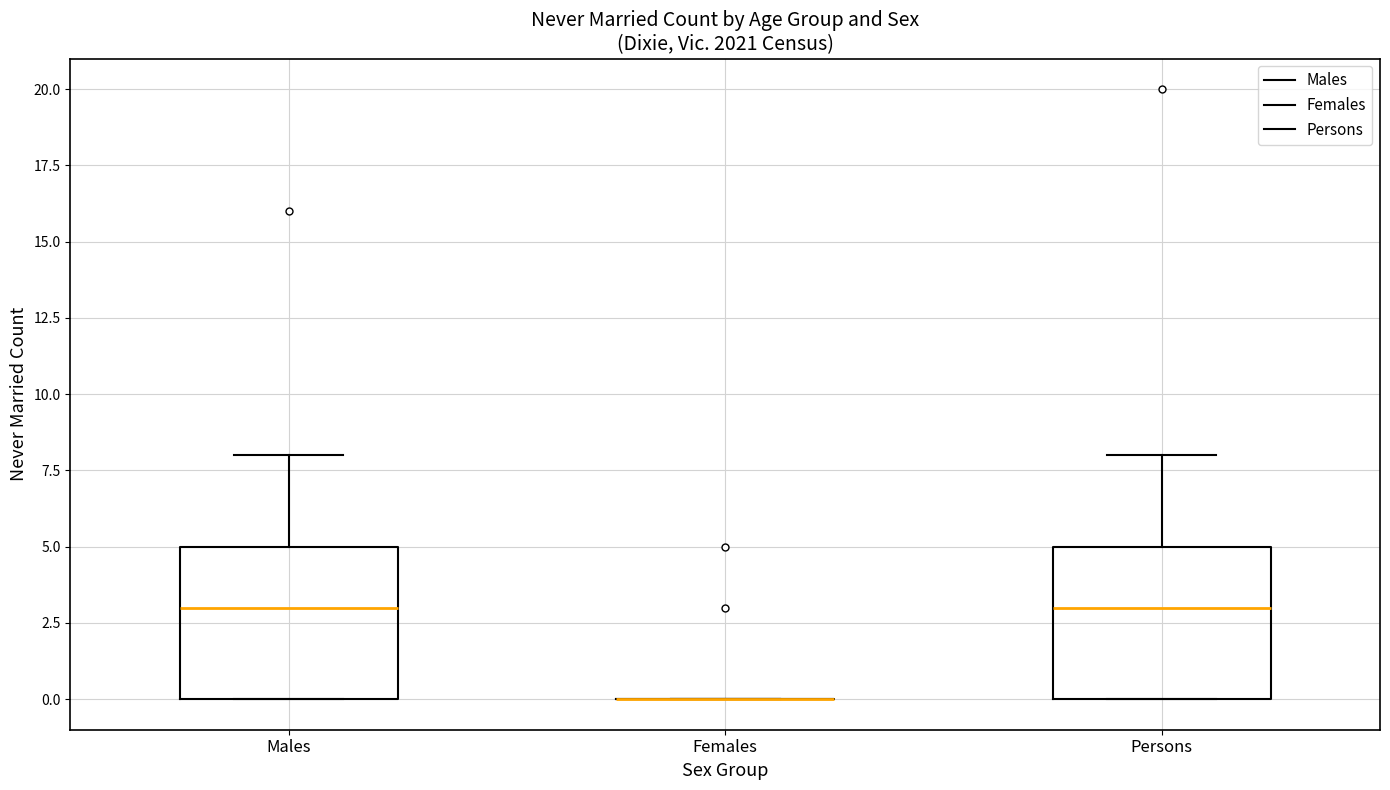

Reading left to right, transcribe this box plot: for each box, give where its median line is, the range the box spans, and where its two whiskers end, as read against the y-axis. The values are not printed on the chart, so give them approximately, as read against the axis.

Males: median 3, box 0 to 5, whiskers 0 to 8
Females: box collapsed to a line at 0, whiskers 0 to 0
Persons: median 3, box 0 to 5, whiskers 0 to 8